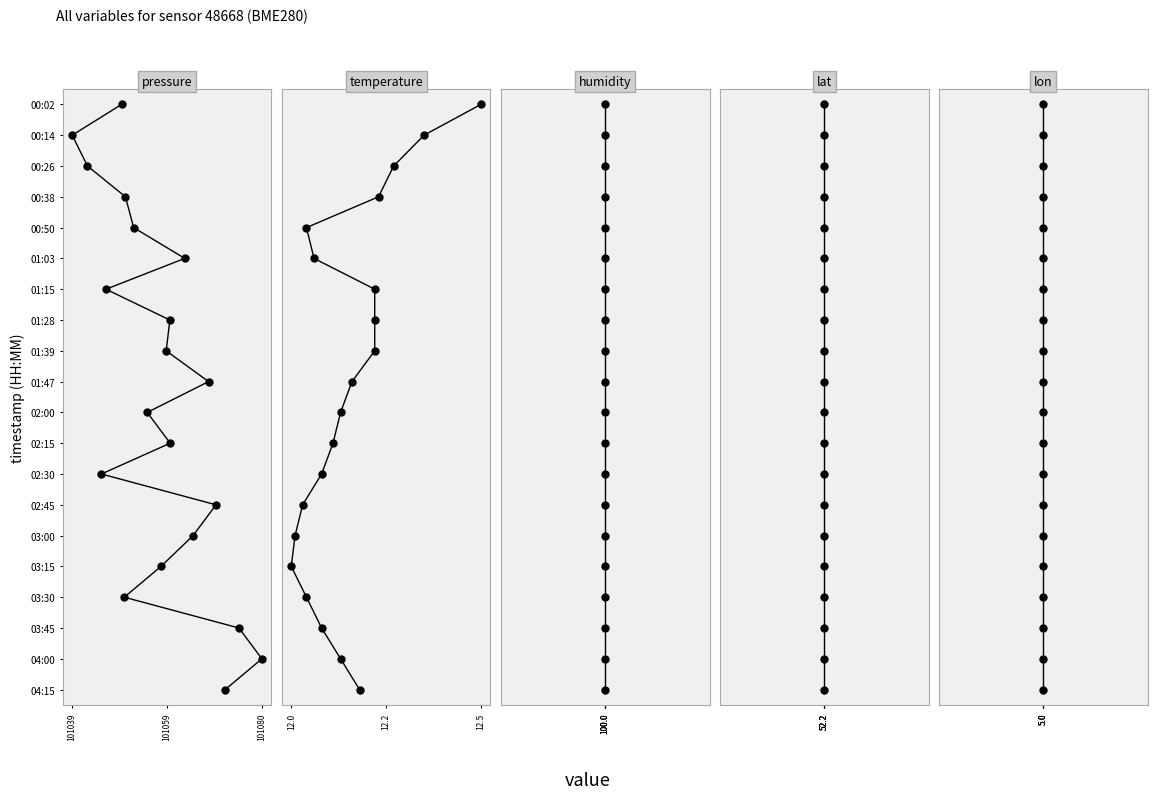

What is the difference between the second highest and second lowest values in the humidity series?

17